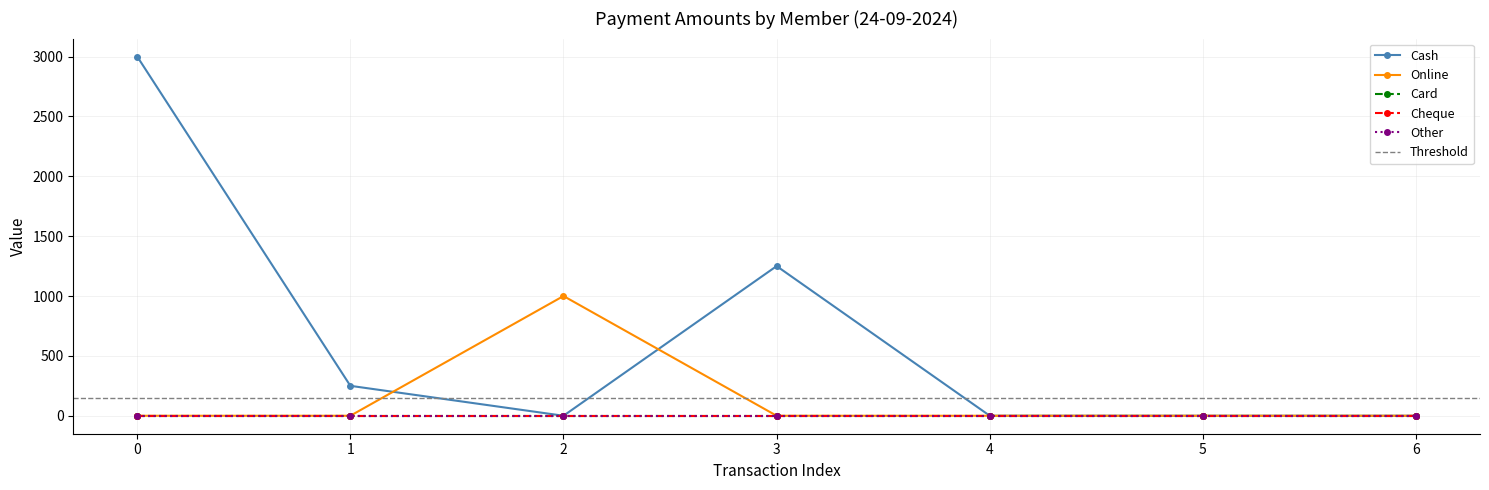

True or false: Cash and Cheque intersect in this chart.

False